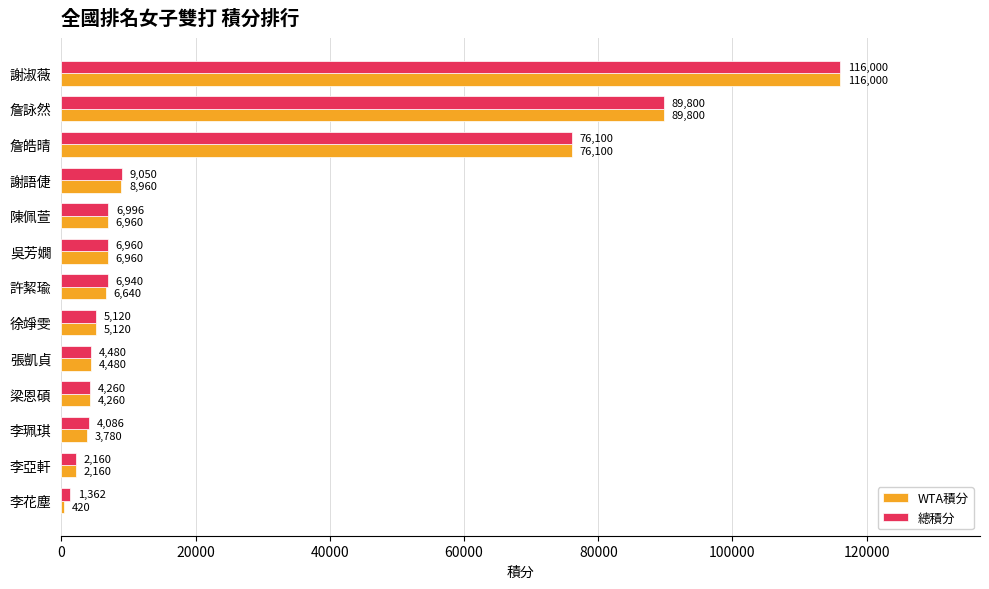

At how many categories does at least one series exceed 24888?

3